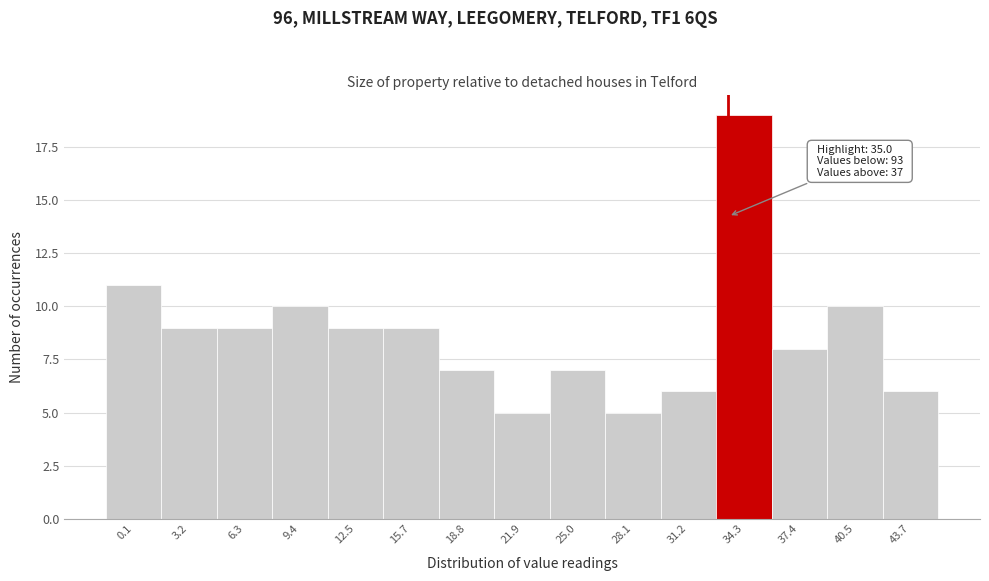

Reading right to left, list all the values displayed in this chart.

6	10	8	19	6	5	7	5	7	9	9	10	9	9	11